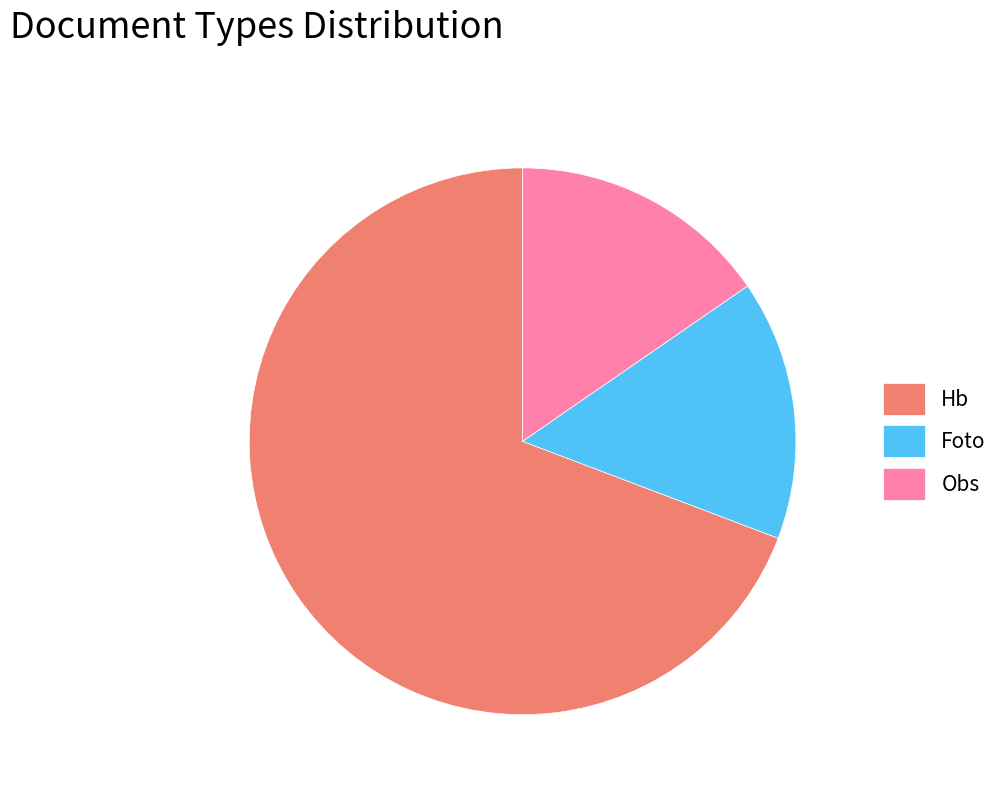

Is there a majority slice in this chart?

Yes